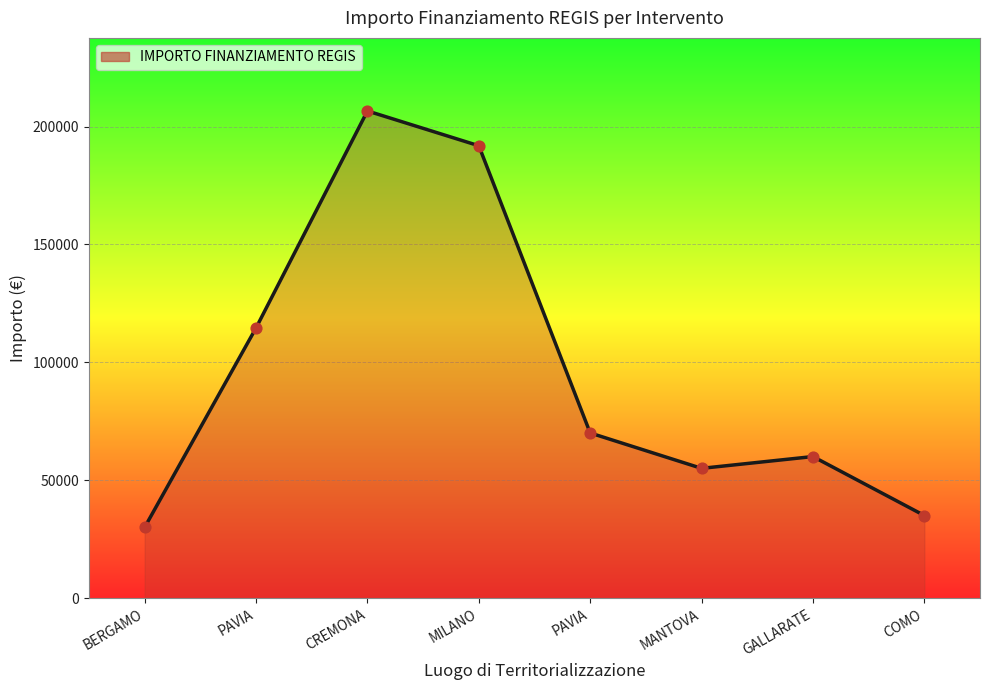

What is the change in value from CREMONA to COMO?

-171640